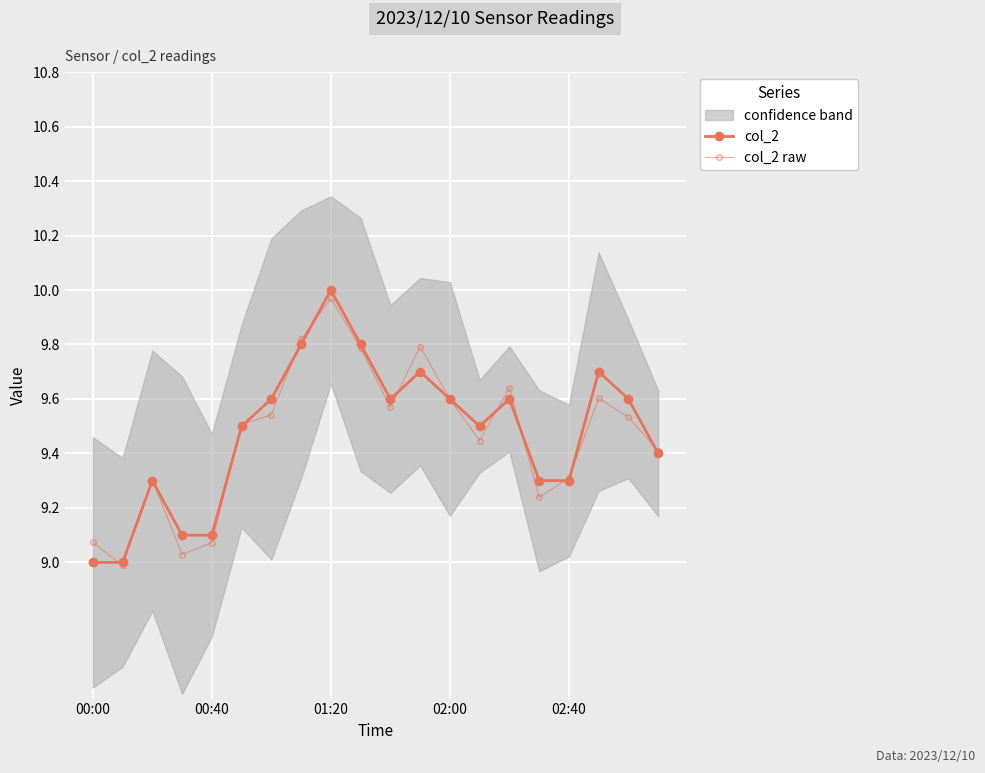

Where does the col_2 raw series first go above 9?

00:00